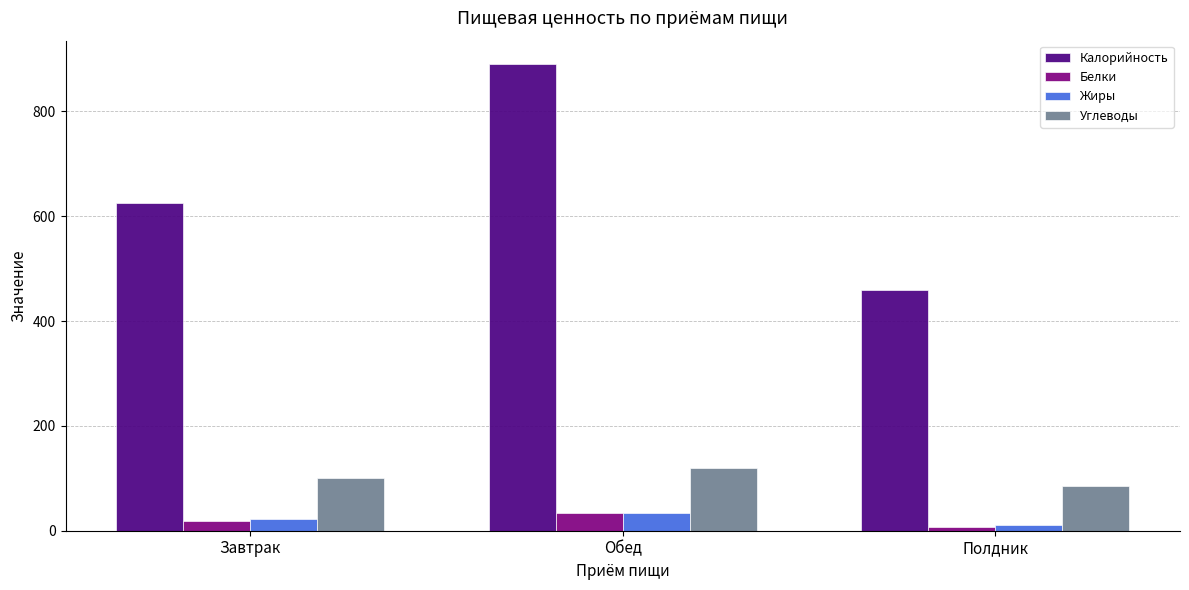

What is the maximum value for Углеводы?

119.5